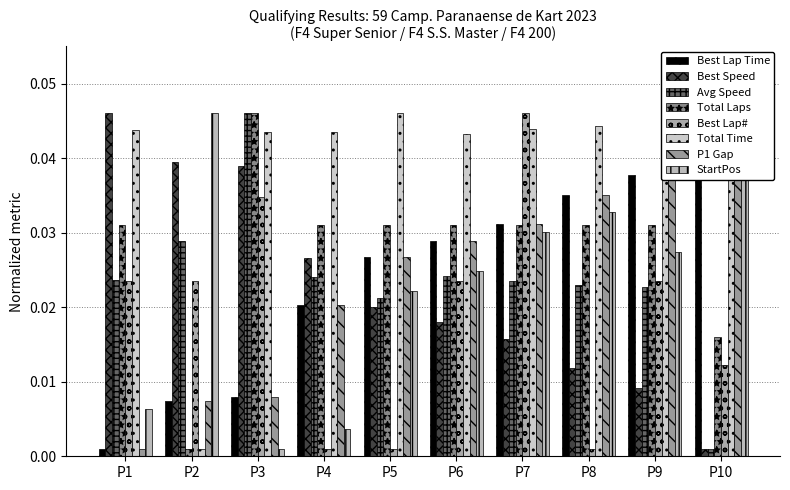

Which series has the largest total across all categories?

Total Time